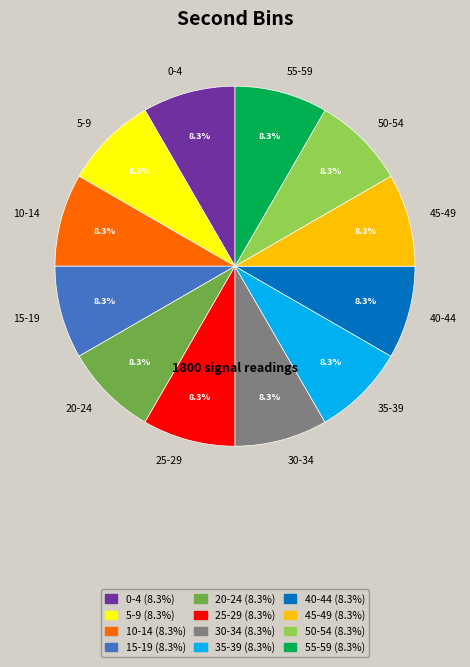

Approximately how many times larger is the value at 10-14 compared to 20-24?

1.0